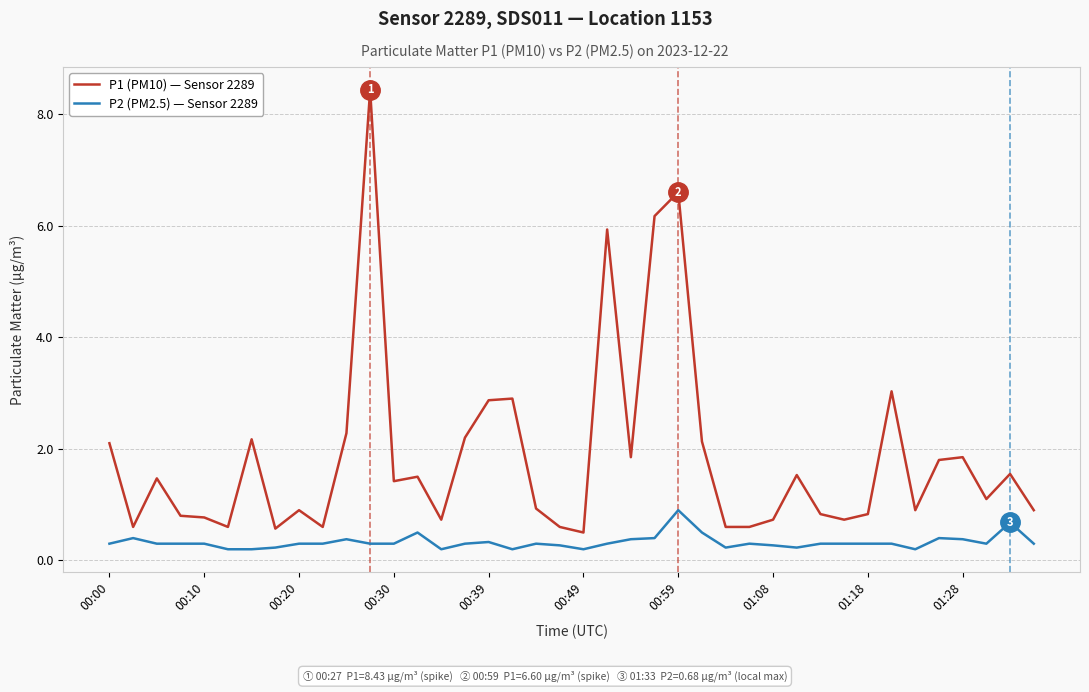

Which series has the largest range (max minus min)?

P1 (PM10) — Sensor 2289